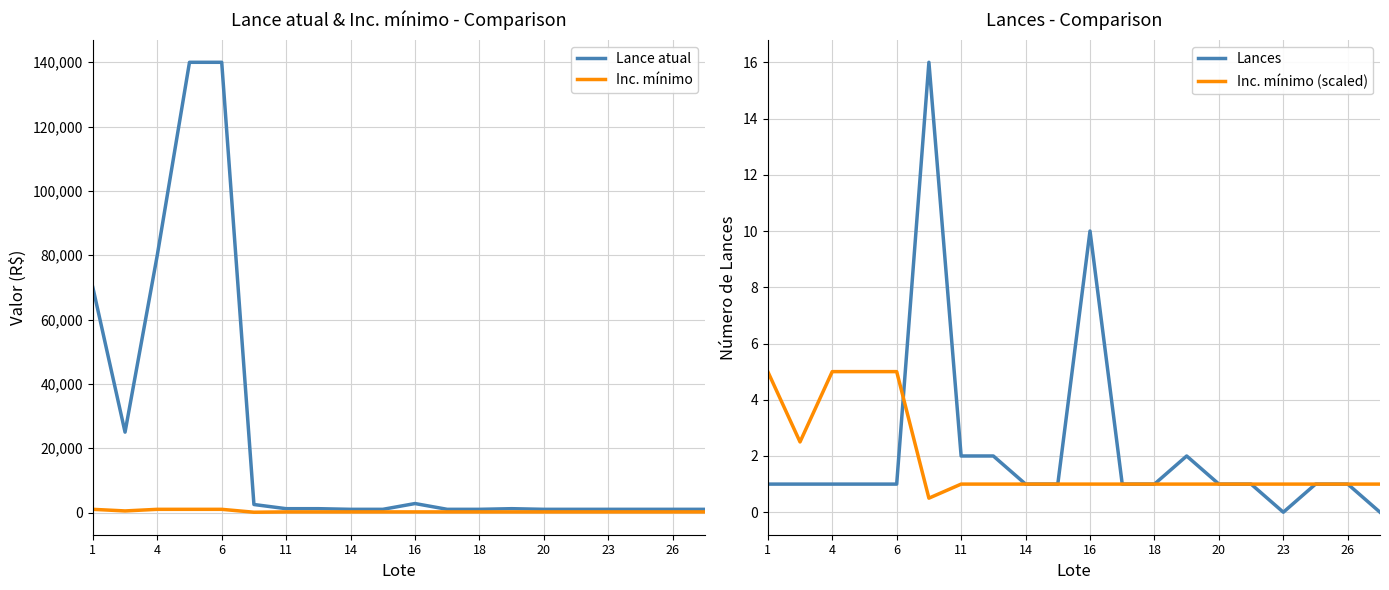

How many data points in Lances are less than 1?

2